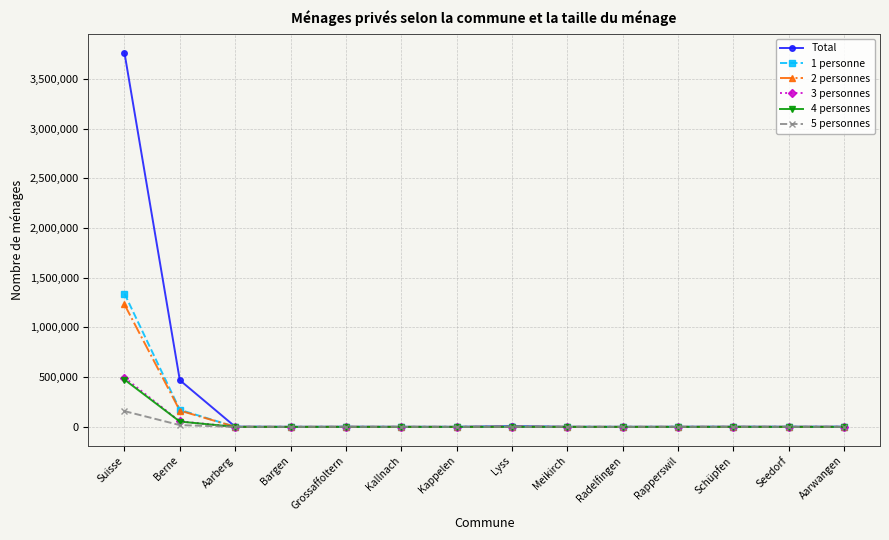

What position from the right is Seedorf?

2